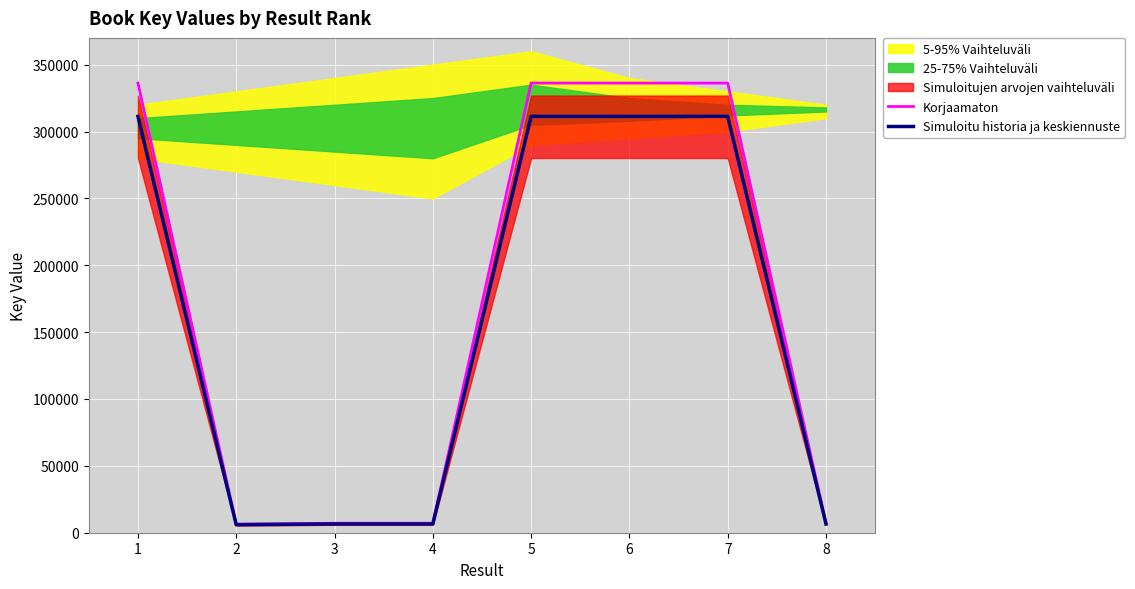

Between 2 and 5, which series saw the biggest shift?

Korjaamaton